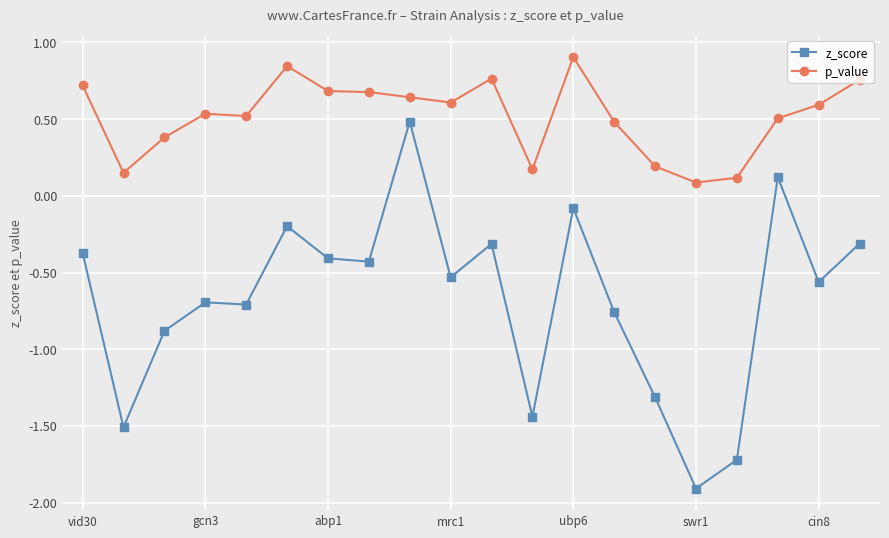

True or false: p_value and z_score intersect in this chart.

False